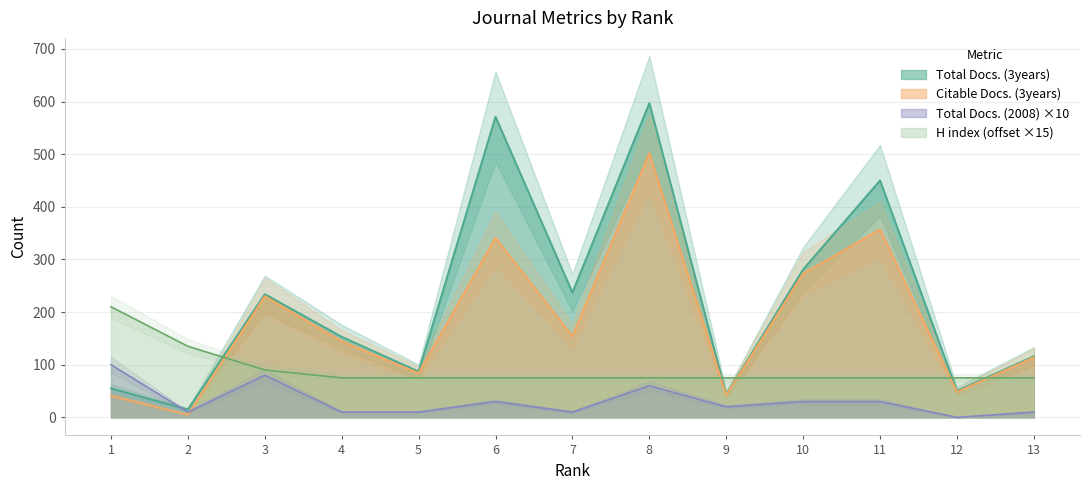

Read the Citable Docs. (3years) value at 12, to the nearest 10.

50